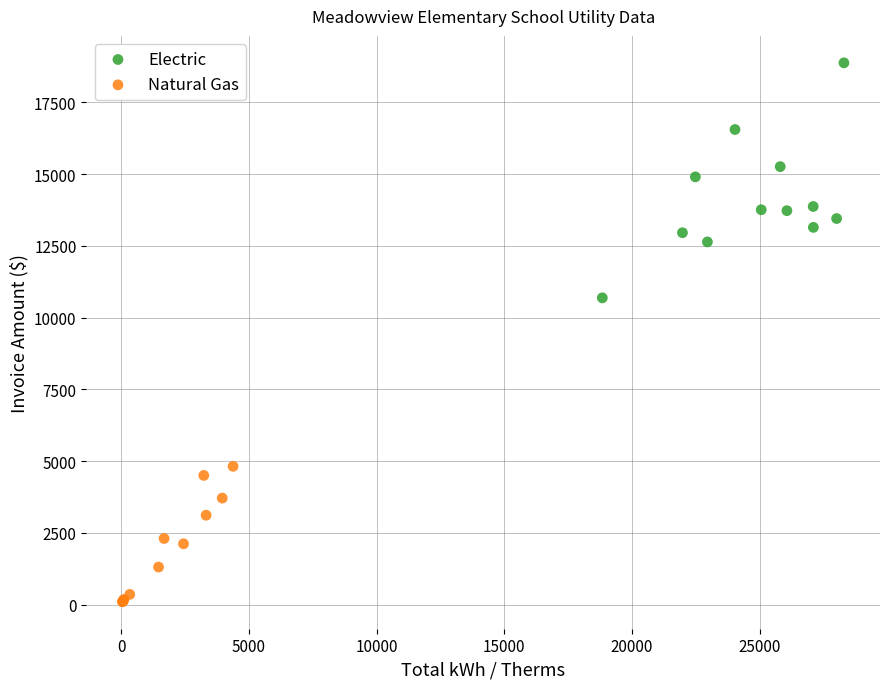

Which series has the widest spread of Y values?

Electric